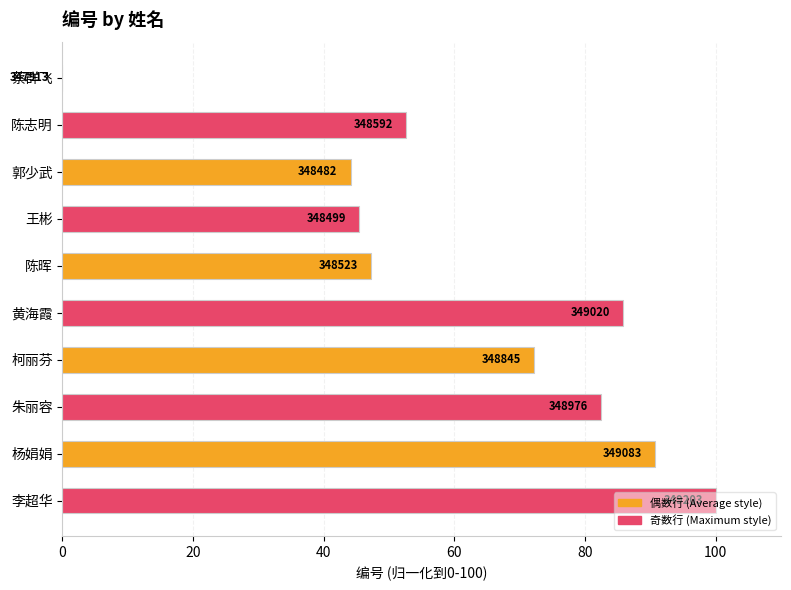

Does the chart contain stacked bars?

No